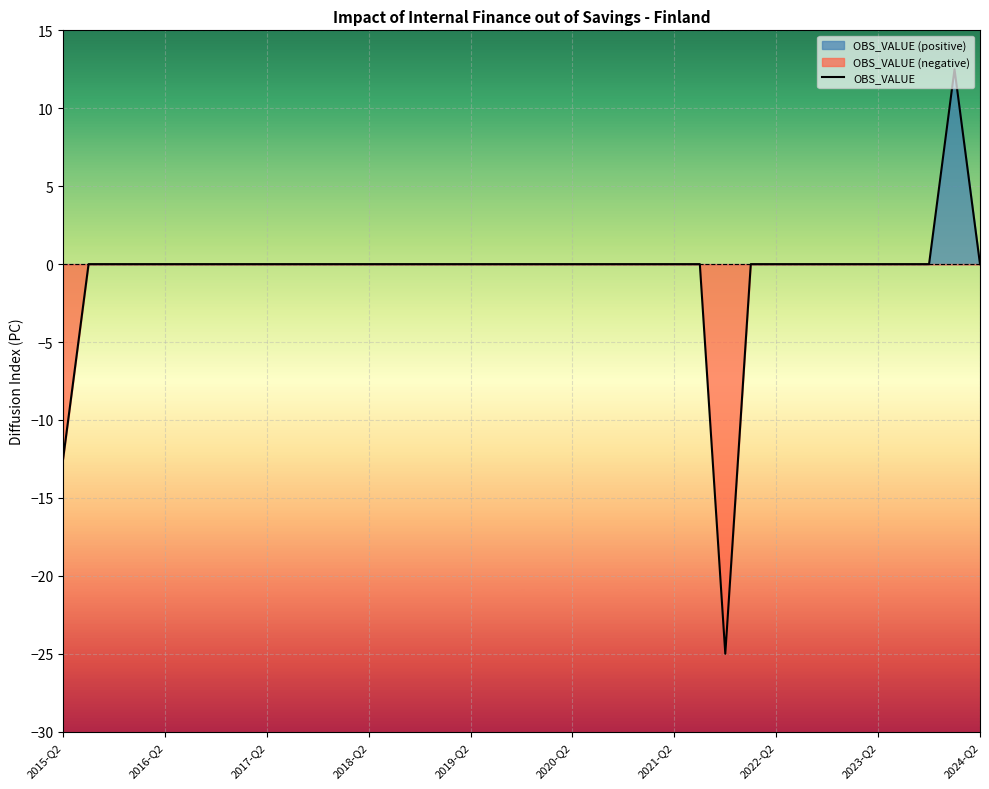

The chart shows a value of 21.2 at 30. True or false?

False